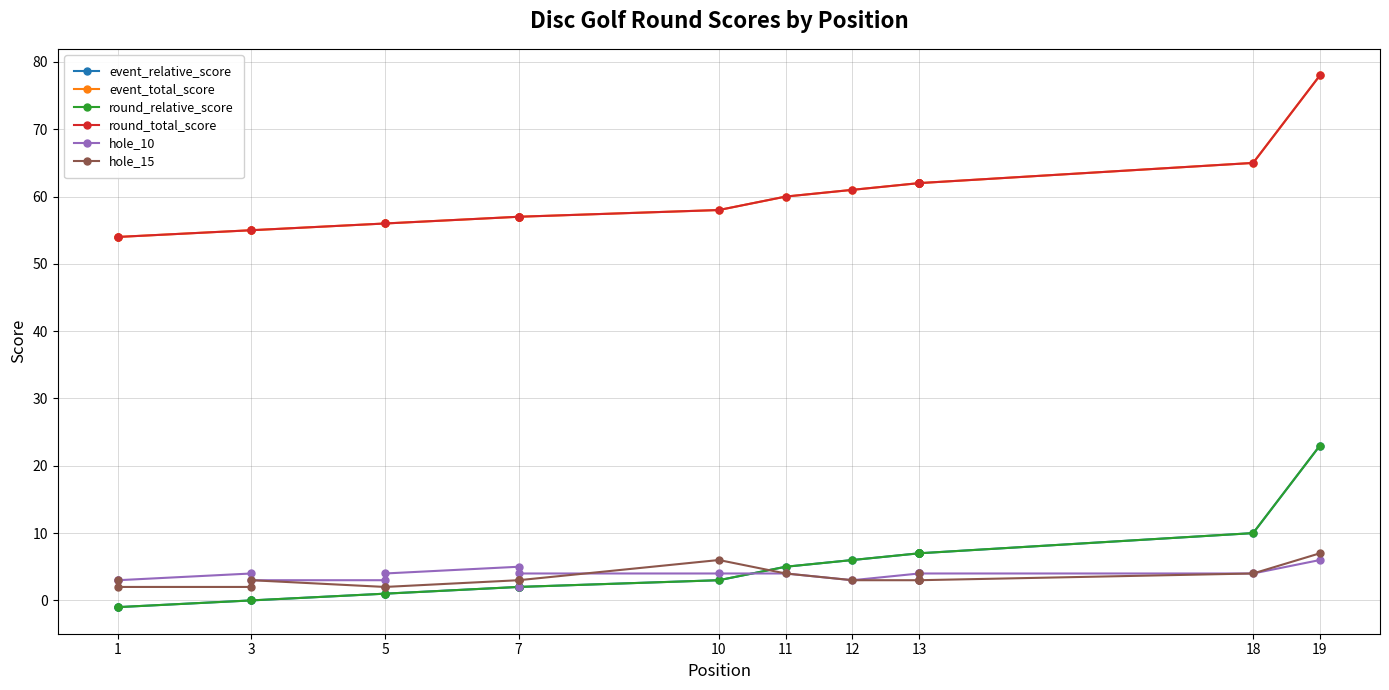

Is it true that hole_10 equals 2 at 13?

False